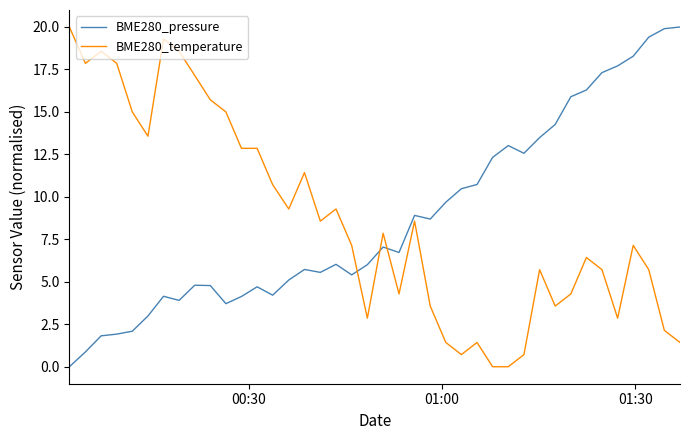

What is the greatest value displayed?

20.0